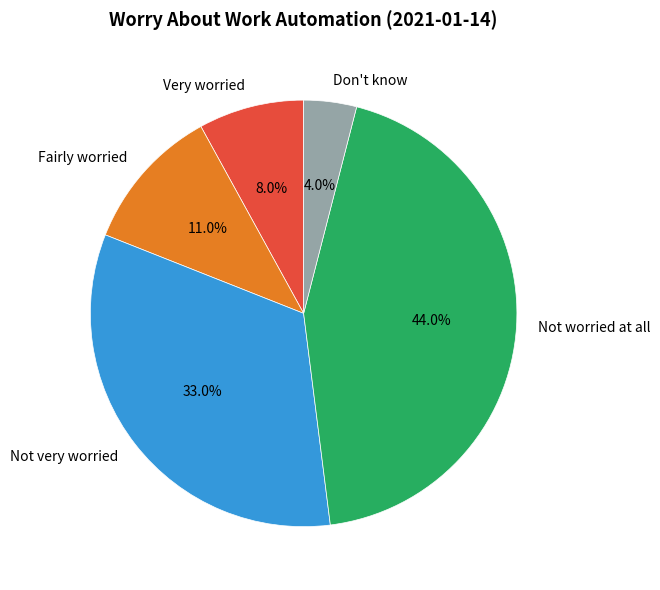

Does any single category account for the majority?

No